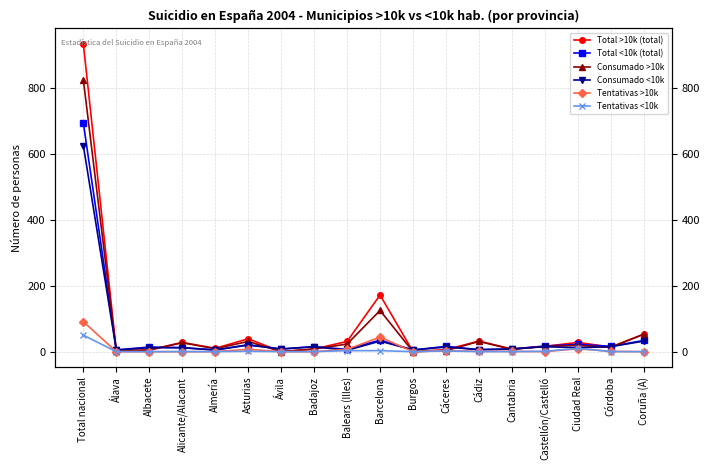

True or false: Consumado >10k and Tentativas <10k cross at least once.

False